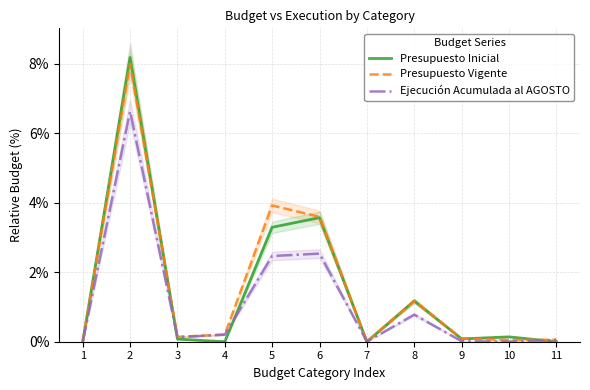

What is the value of the Presupuesto Inicial point at the 3rd from the left?

0.1